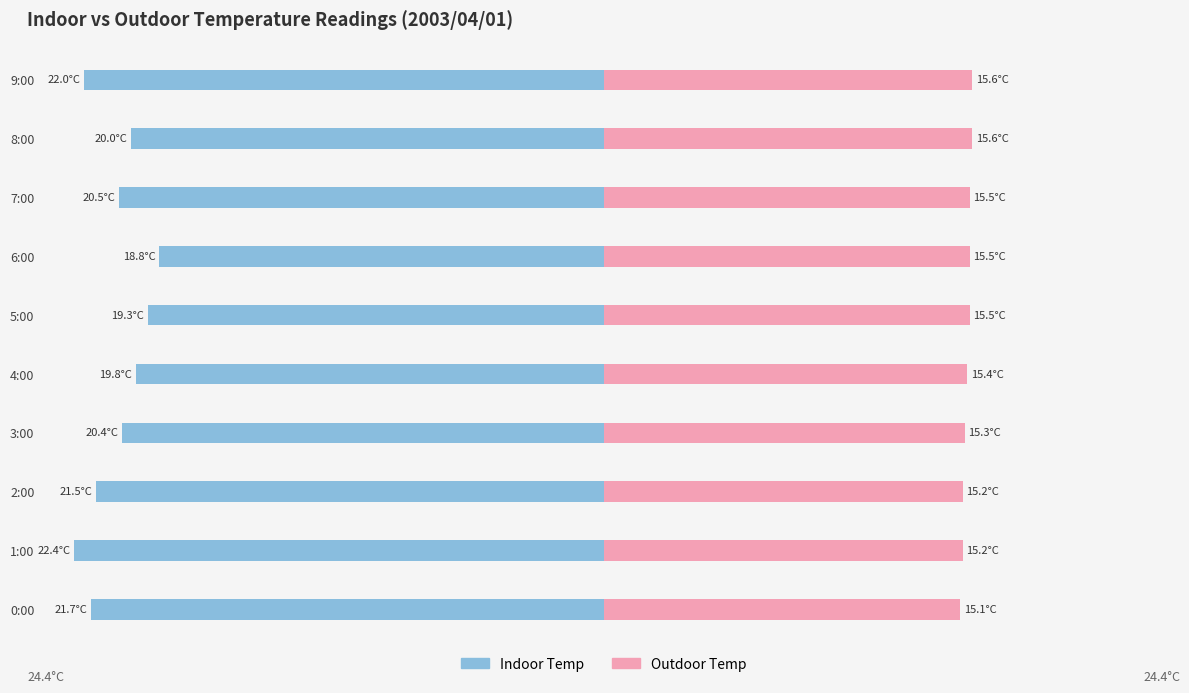

What is the difference between the maximum and minimum values in the Outdoor Temp series?

0.5